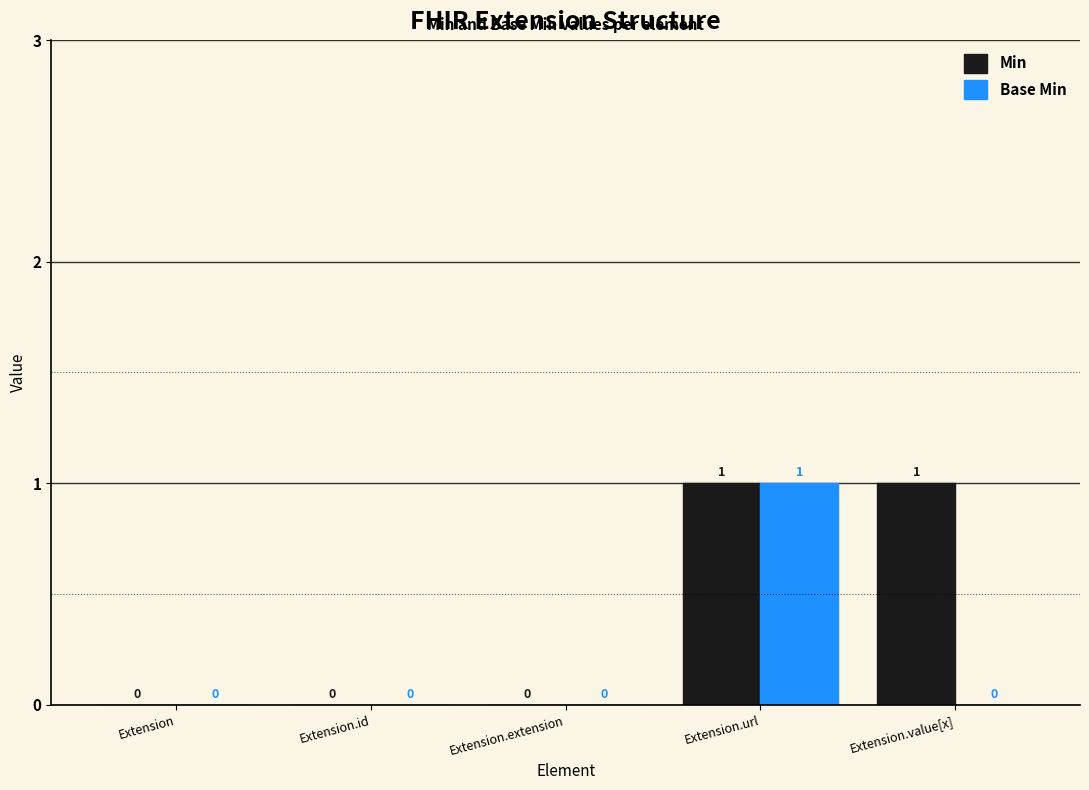

Which series changed the most between Extension and Extension.value[x]?

Min